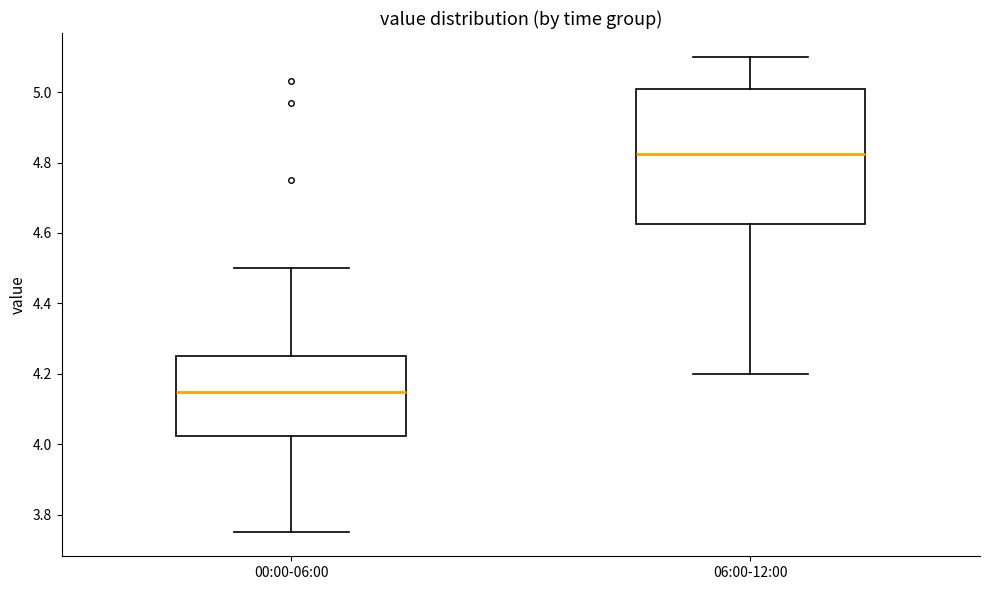

Reading left to right, read every box against the y-axis: the position of its median line, the range the box covers, and the ends of its whiskers. The values are not printed on the chart, so give them approximately, as read against the axis.

00:00-06:00: median 4.16, box 4.02 to 4.26, whiskers 3.76 to 4.50
06:00-12:00: median 4.82, box 4.62 to 5.00, whiskers 4.20 to 5.10